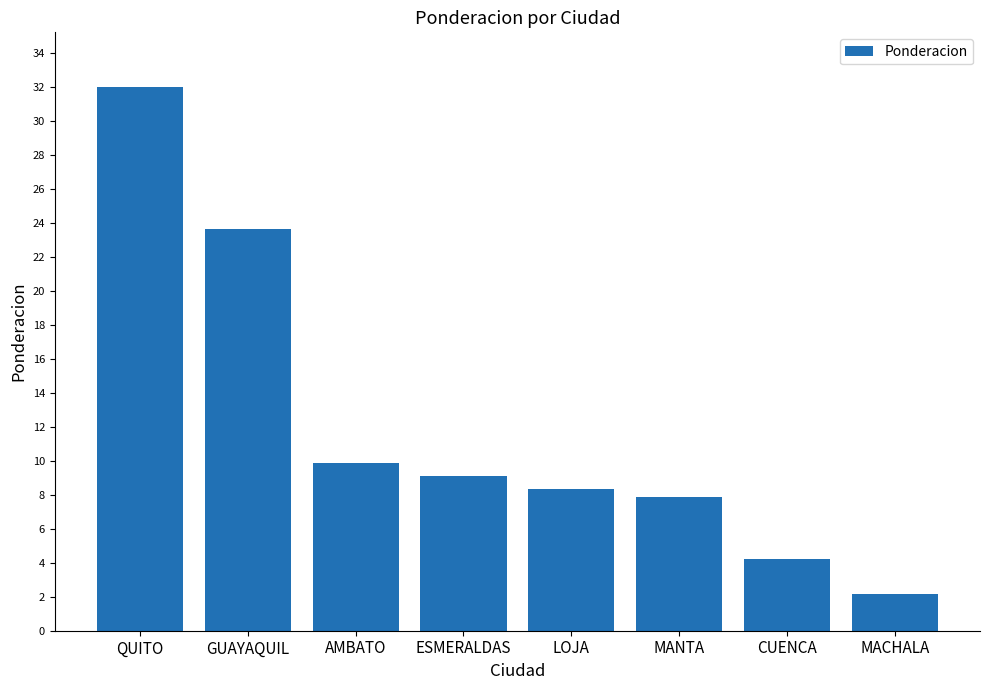

At which label is the value closest to 17?

GUAYAQUIL